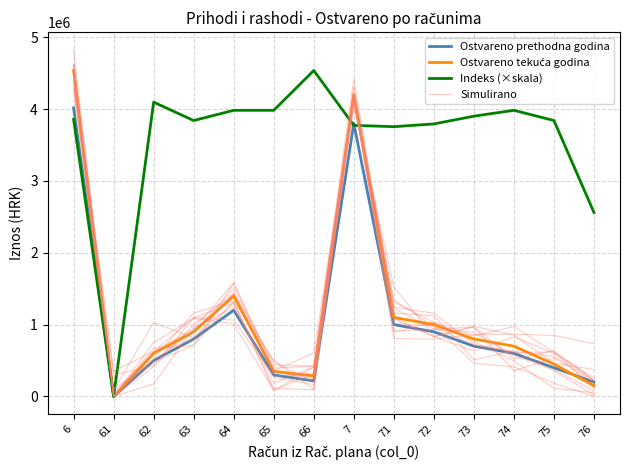

Which category has the lowest value across all series?

61